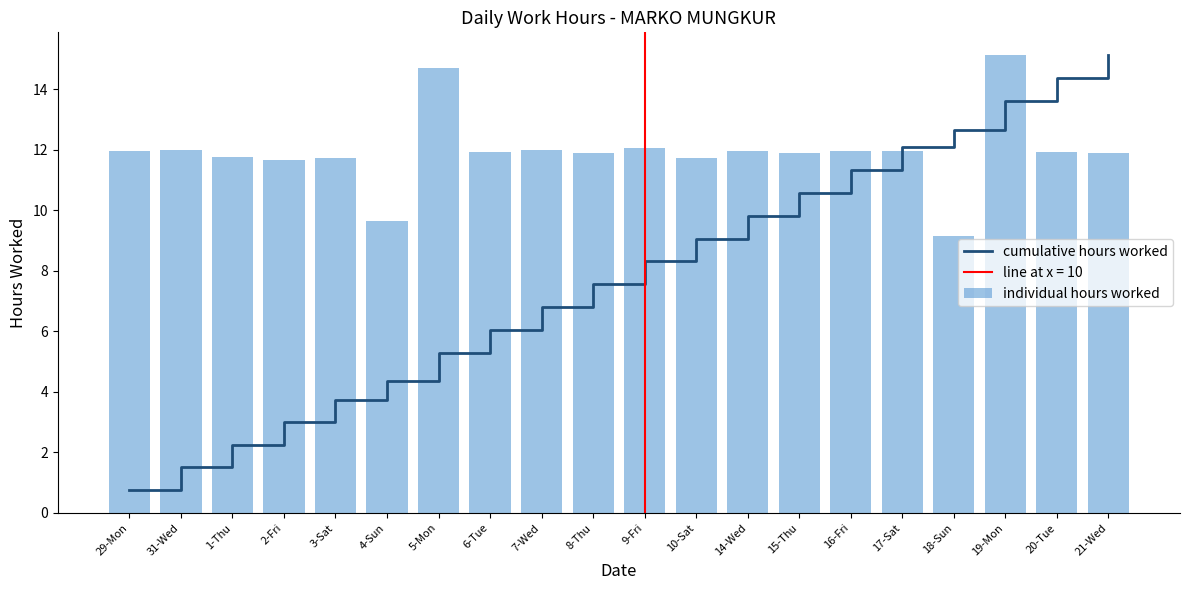

Which series has the widest spread of values?

cumulative hours worked